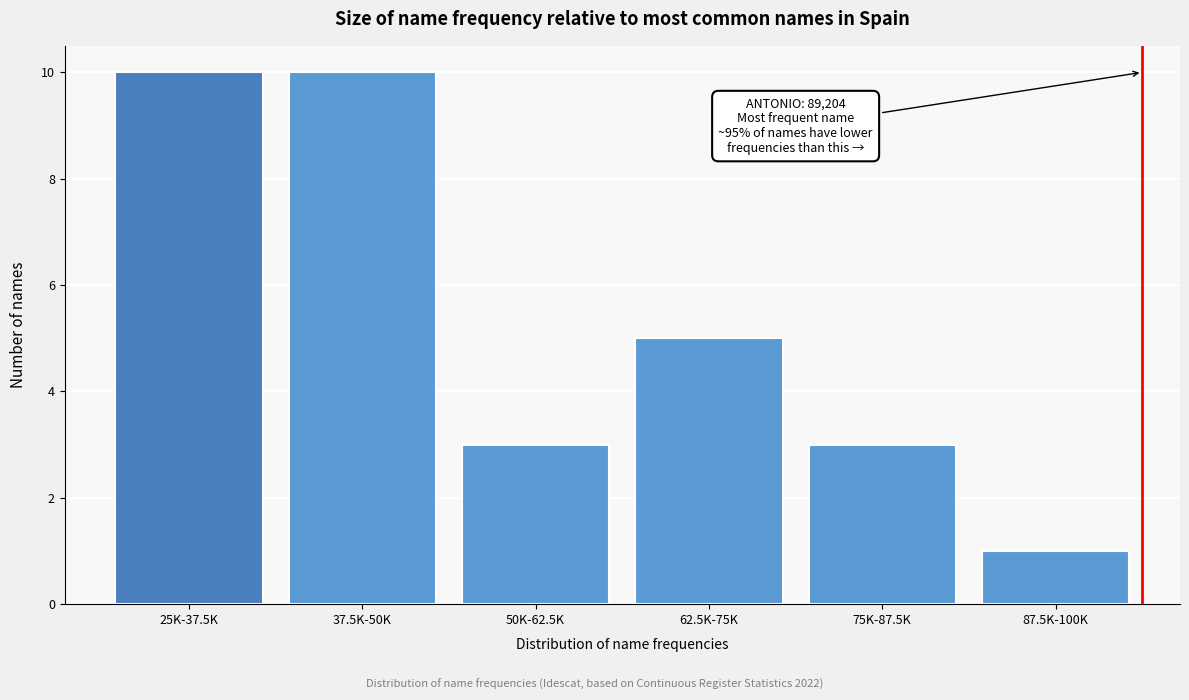

Reading right to left, extract all data points from this chart.

1	3	5	3	10	10